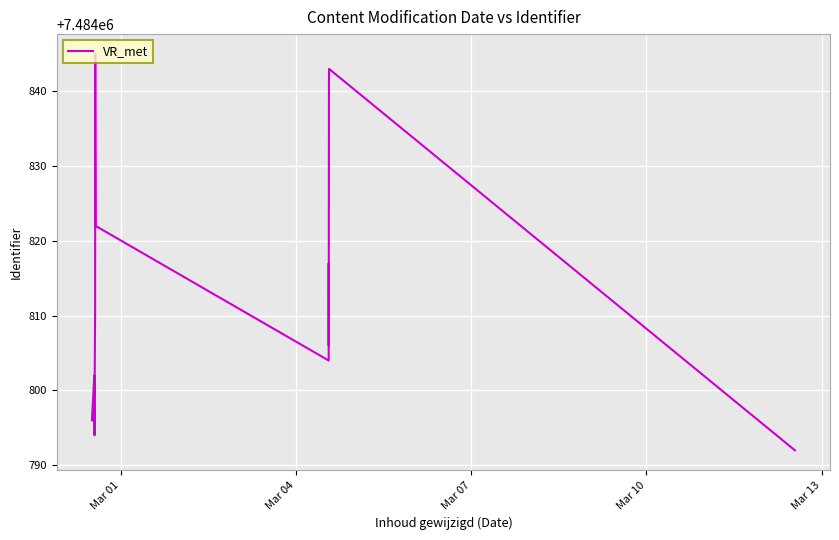

Does the chart display data point markers on the line(s)?

No